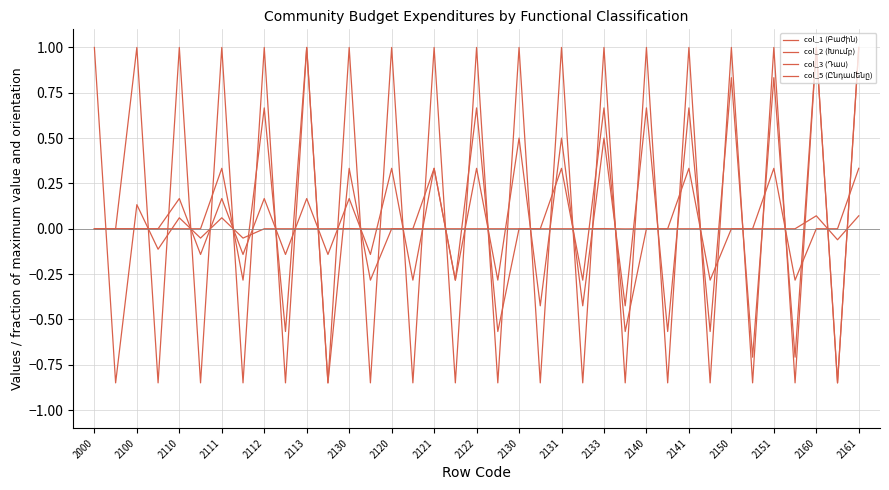

How many intersections are there between col_5 (Ընդամենը) and col_2 (Խումբ)?

35